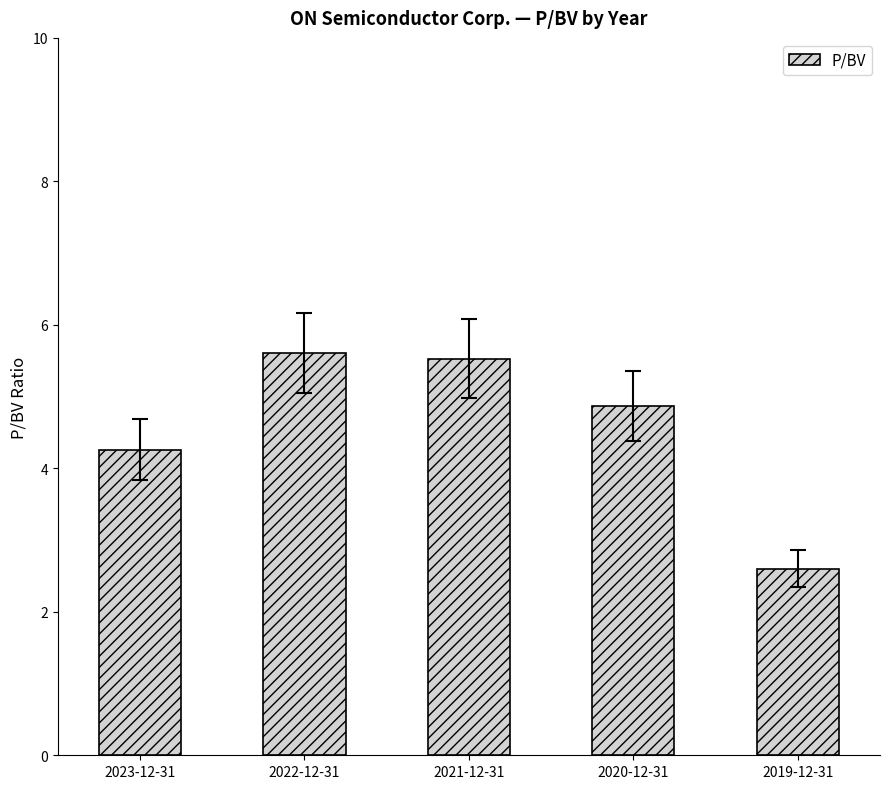

Are the bars grouped side by side (vs. stacked)?

No